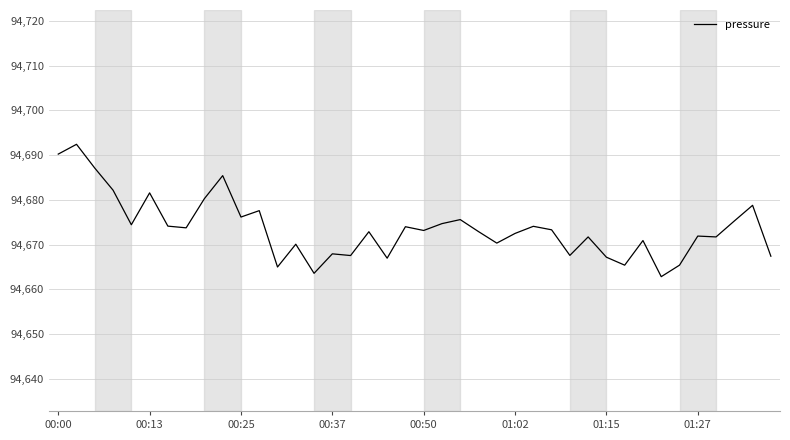

What is the minimum value shown in the chart?

94662.8